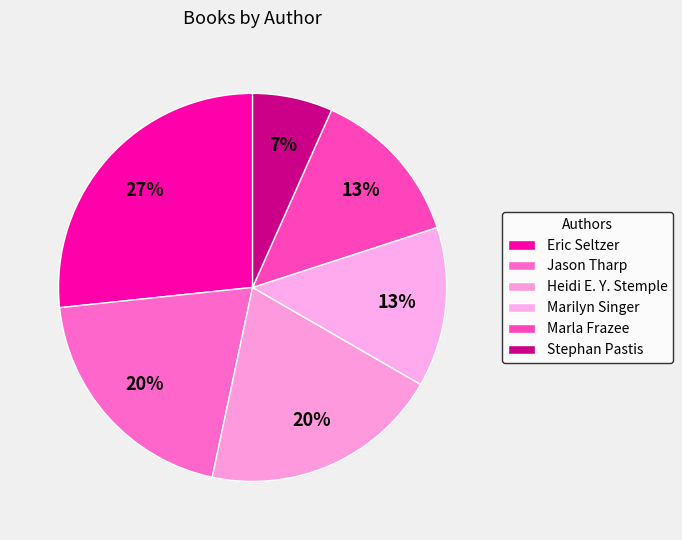

What percentage do Stephan Pastis and Marilyn Singer together represent?

20.0%